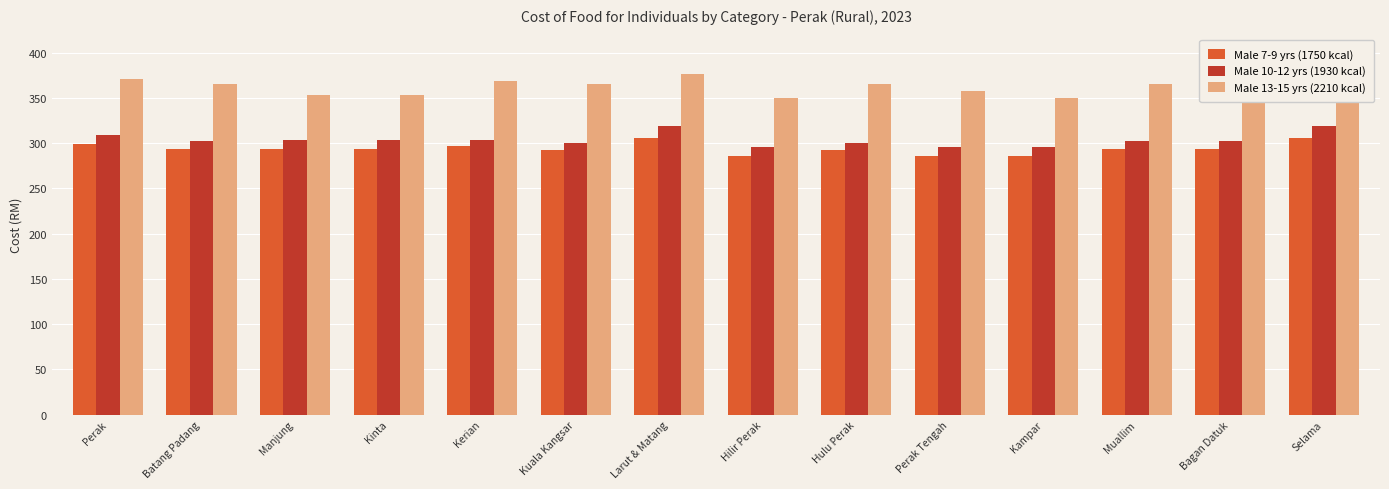

Which series has the widest spread of values?

Male 13-15 yrs (2210 kcal)